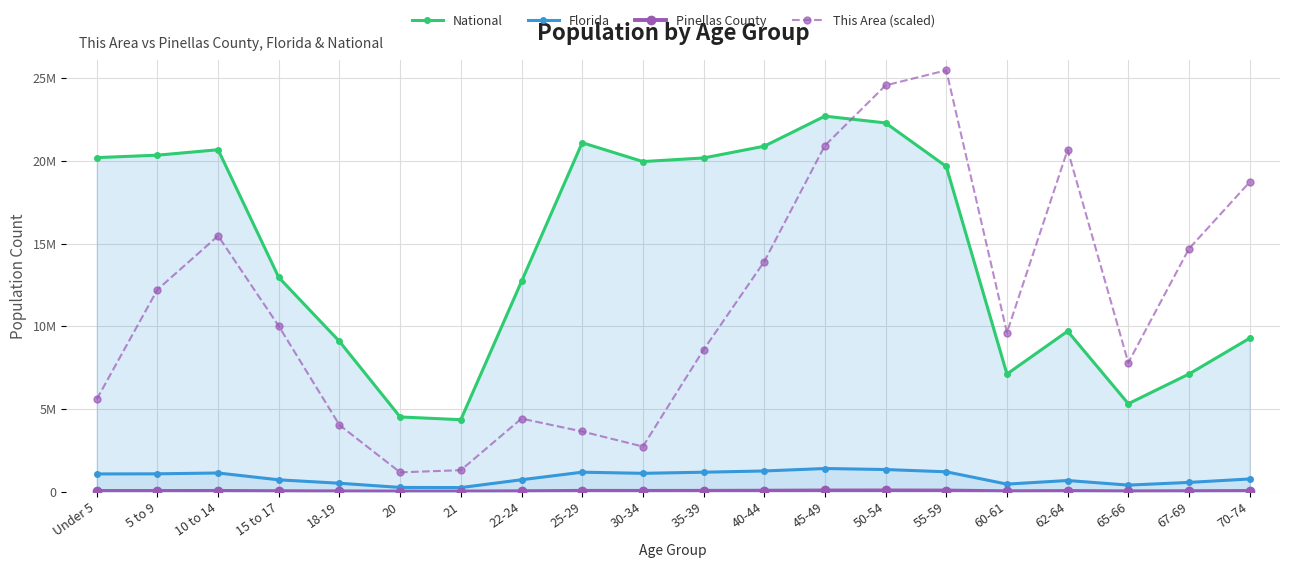

Reading left to right, extract all data points from this chart.

National: 20201362	20348657	20677194	12954254	9086089	4519129	4354294	12712576	21101849	19962099	20179642	20890964	22708591	22298125	19664805	7113727	9704197	5319902	7115361	9278166
Florida: 1073506	1080255	1130847	717483	510899	258030	248602	722126	1179227	1110318	1178467	1252787	1401202	1340291	1202418	458751	676499	397917	561316	768707
Pinellas County: 42349	43079	46769	30691	19725	9486	9320	28292	51142	48237	51997	59366	72618	74973	68714	26544	39141	22087	30907	42300
This Area (scaled): 5590000	12220000	15470000	10010000	4030000	1170000	1300000	4420000	3640000	2730000	8580000	13910000	20930000	24570000	25480000	9620000	20670000	7800000	14690000	18720000